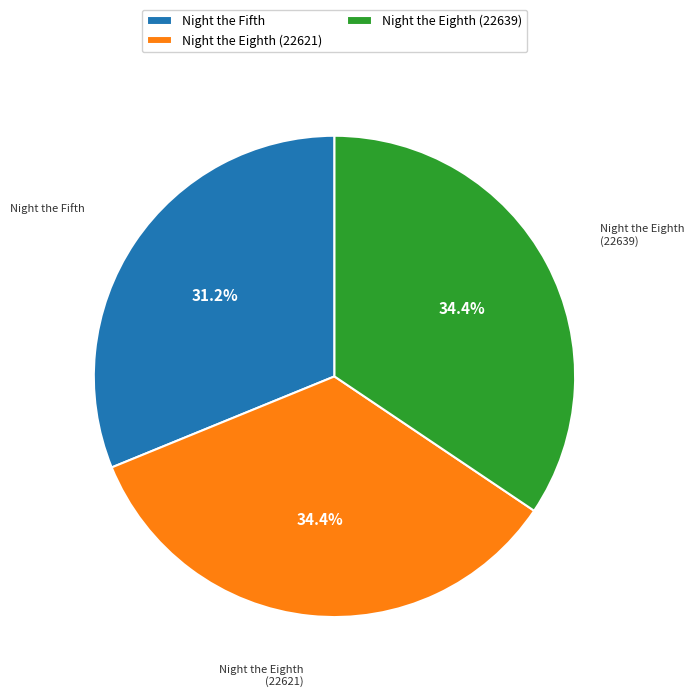

Is it true that Night the Fifth is 20% of the pie?

False